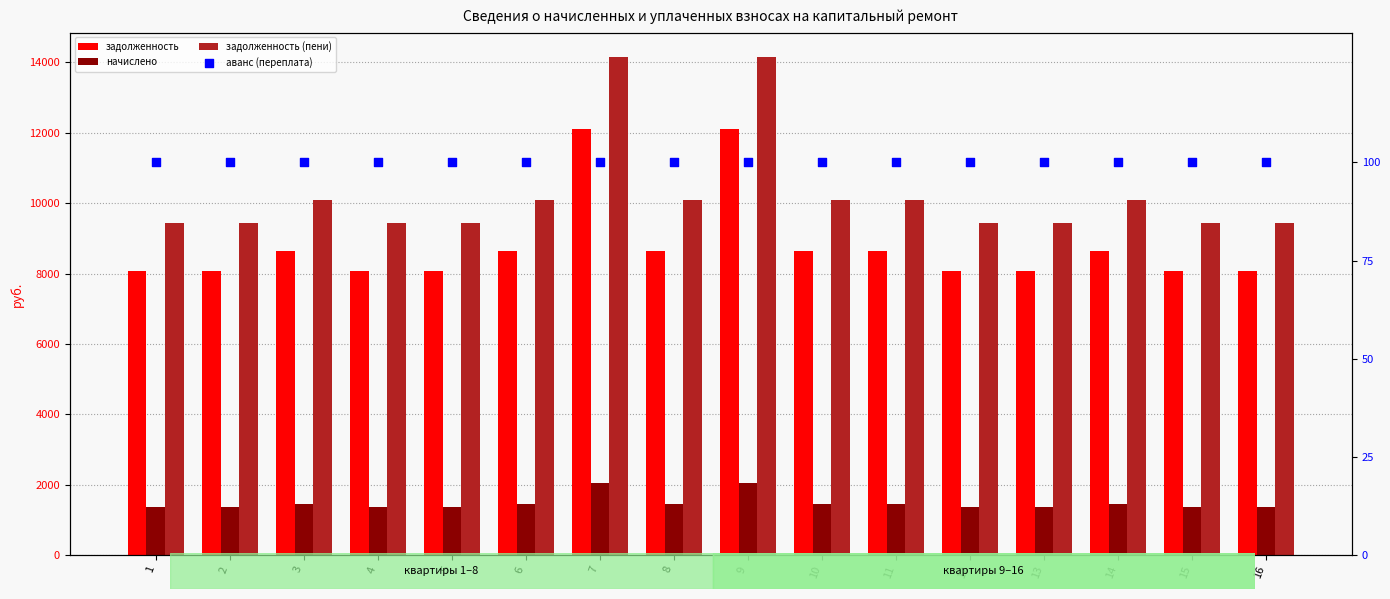

Is the value of аванс (переплата) at 9 greater than the value of задолженность (пени) at 5?

No